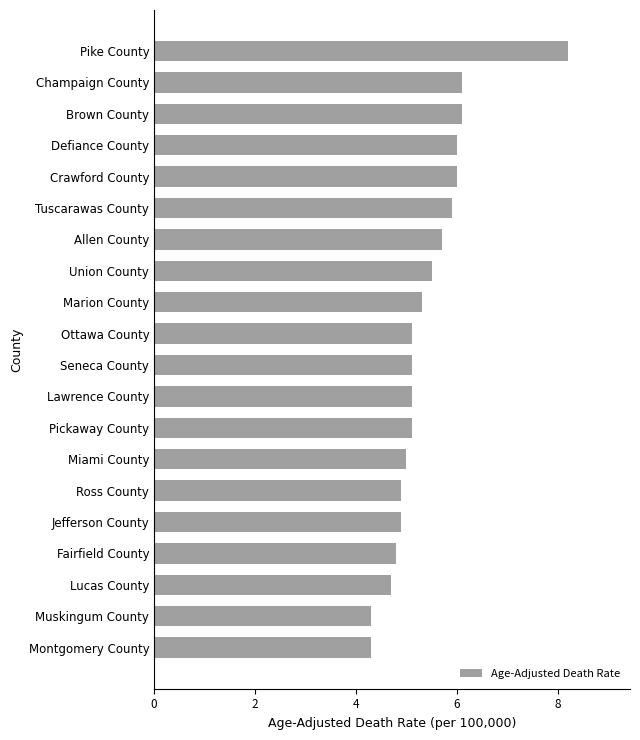

What is the minimum value shown in the chart?

4.3